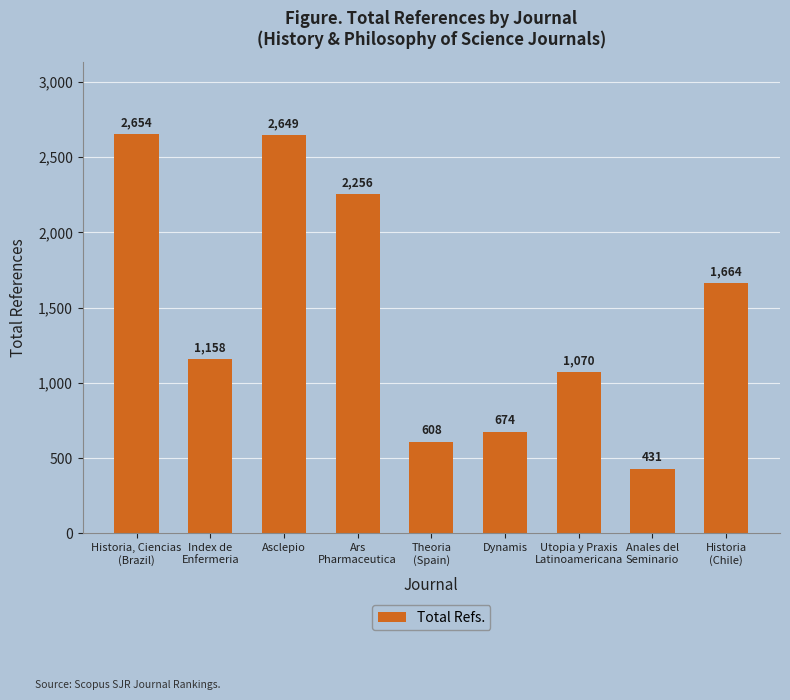

Which category has the highest value across all series?

Historia, Ciencias
(Brazil)